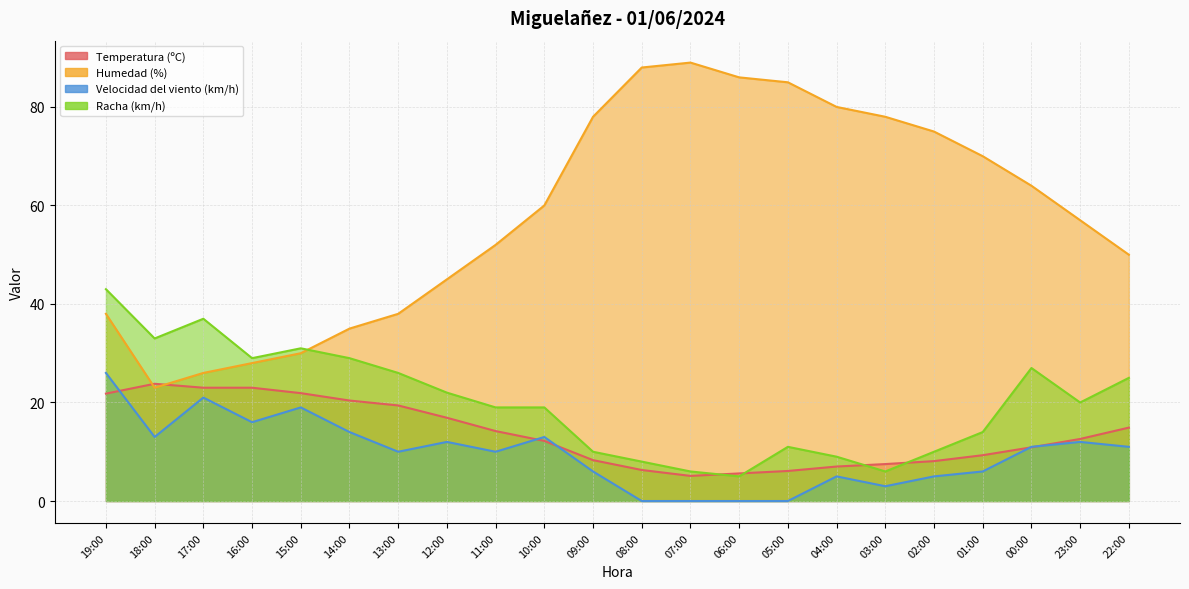

How many lines are shown in the chart?

4